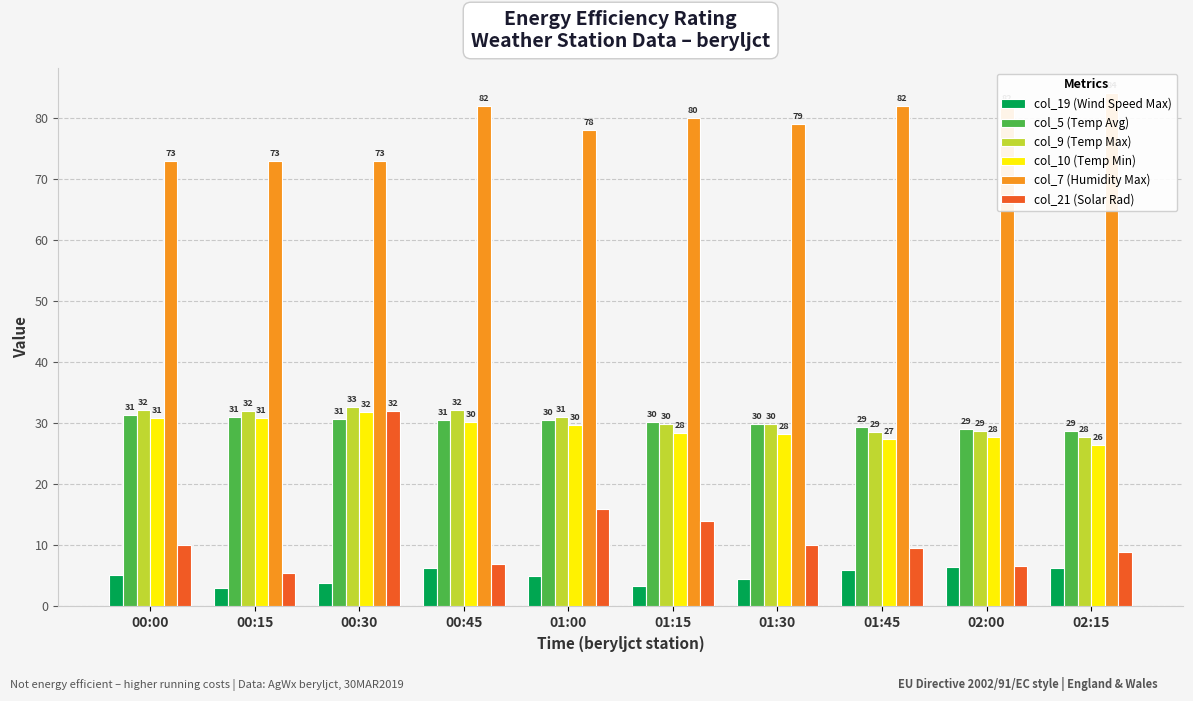

How many values in the col_21 (Solar Rad) series exceed 10?

3